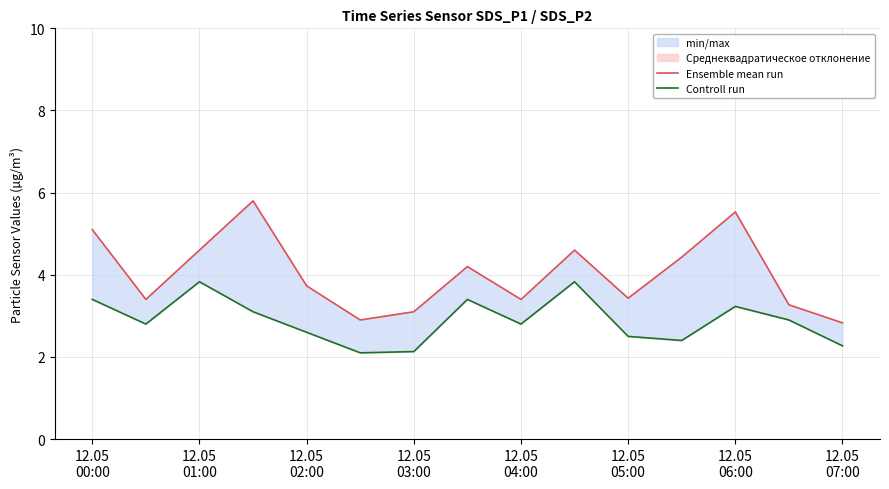

True or false: Controll run and Ensemble mean run cross at least once.

False